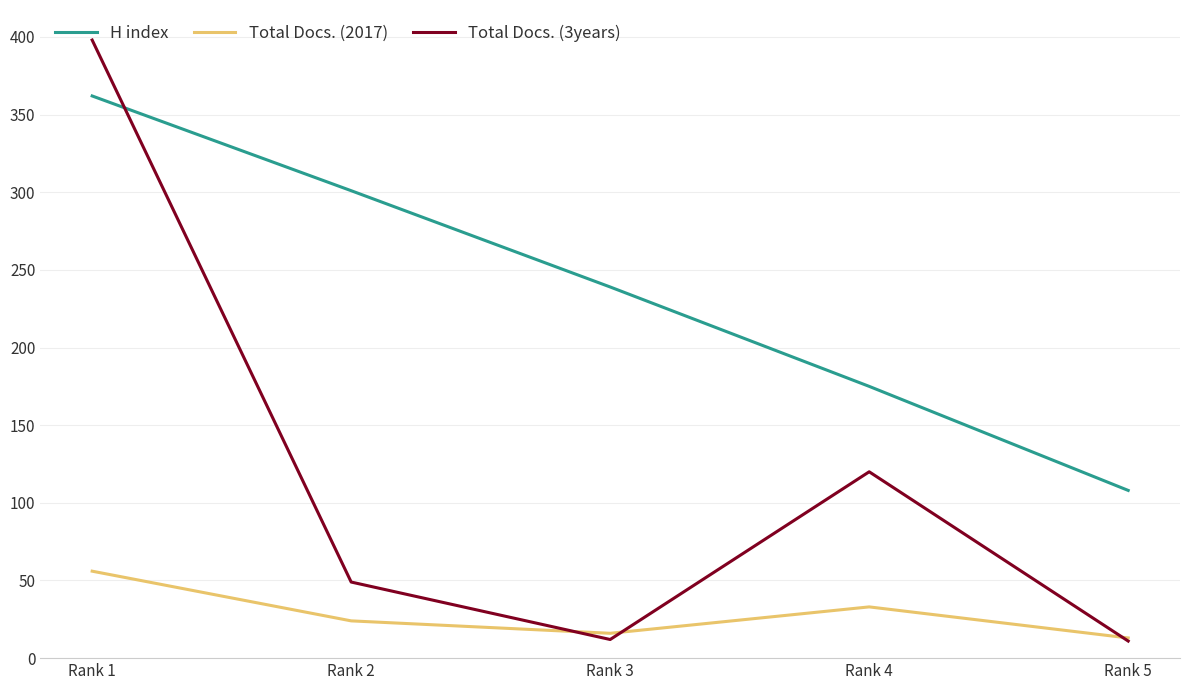

Between Rank 3 and Rank 4, which series saw the biggest shift?

Total Docs. (3years)